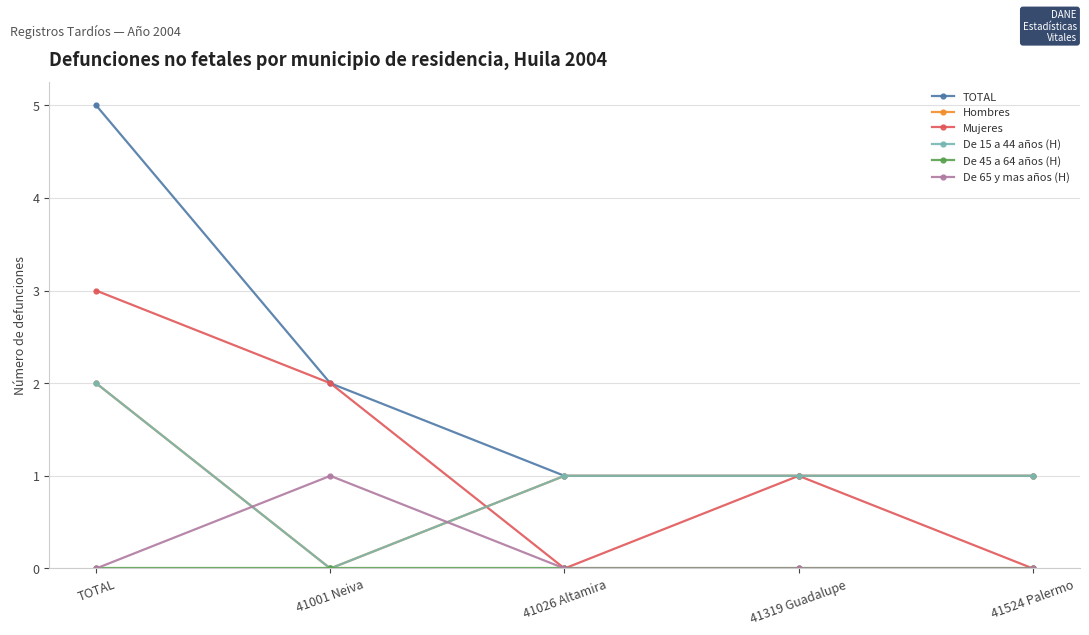

Reading left to right, list all the values displayed in this chart.

TOTAL: 5	2	1	1	1
Hombres: 2	0	1	1	1
Mujeres: 3	2	0	1	0
De 15 a 44 años (H): 2	0	1	1	1
De 45 a 64 años (H): 0	0	0	0	0
De 65 y mas años (H): 0	1	0	0	0